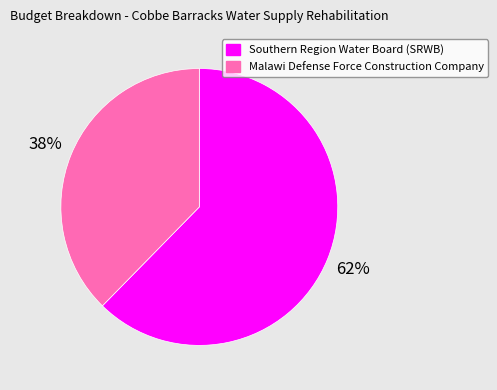

To the nearest percent, what is the combined percentage of Southern Region Water Board (SRWB) and Malawi Defense Force Construction Company?

100%